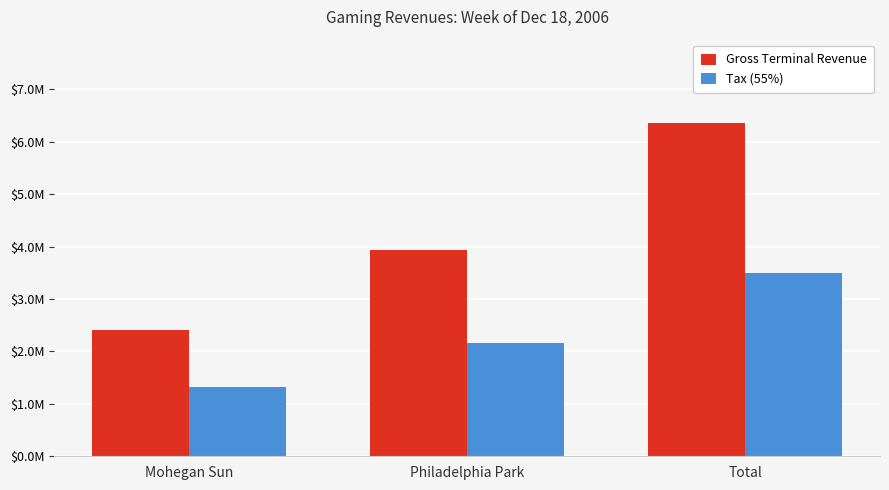

What is the sum of all Tax (55%) values?

6991582.6